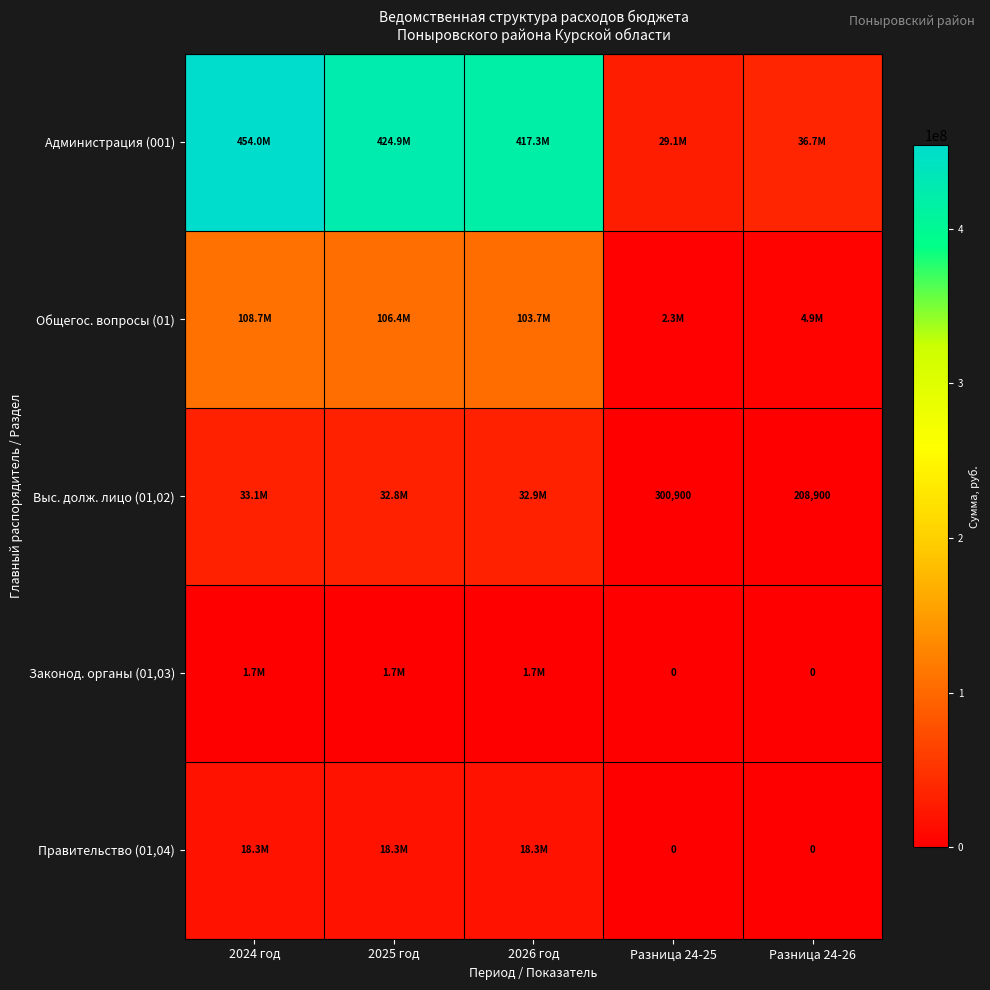

Is the value of Выс. долж. лицо (01,02) at Разница 24-26 greater than the value of Правительство (01,04) at Разница 24-26?

Yes